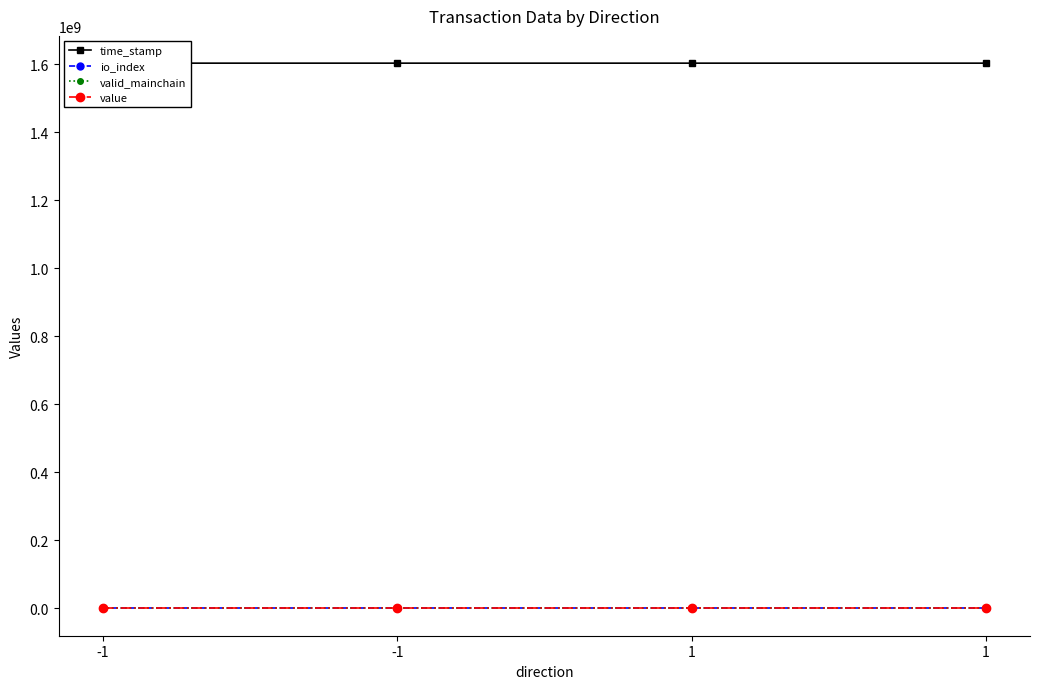

Reading left to right, what are all the values shown in this chart?

time_stamp: 1602774589.0	1602774094.0	1602773209.0	1602772969.0
io_index: 0.0	11.0	1.0	0.0
valid_mainchain: 1.0	1.0	1.0	1.0
value: 0.0	0.0	0.0	0.0